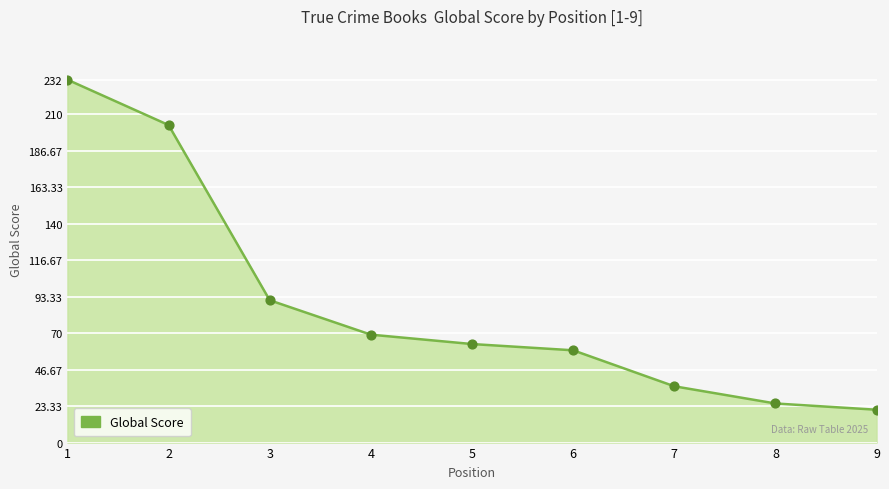

Between 5 and 8, which is larger?

5